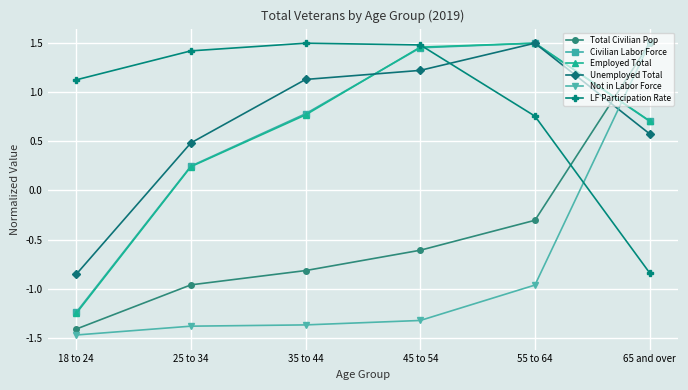

What is the minimum value shown in the chart?

-1.5